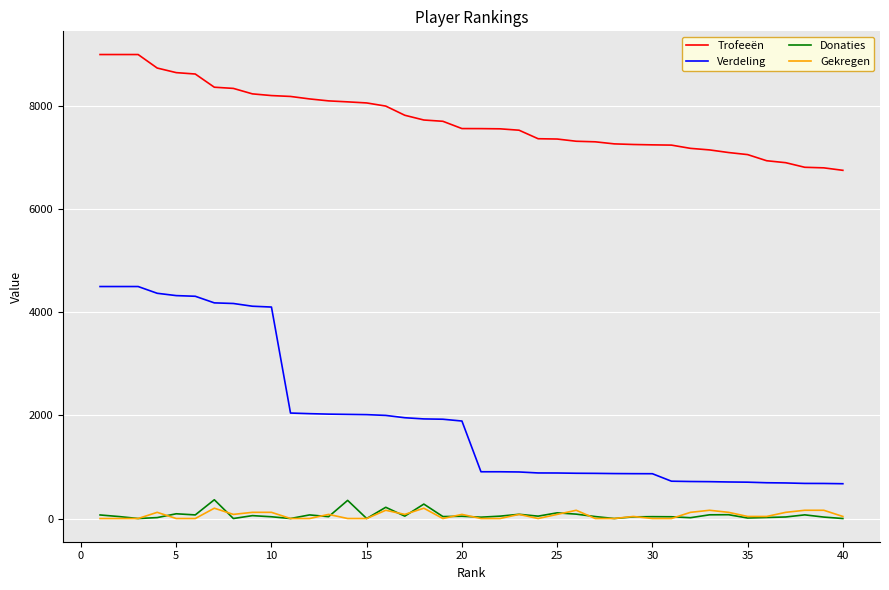

True or false: Verdeling and Trofeeën cross at least once.

False